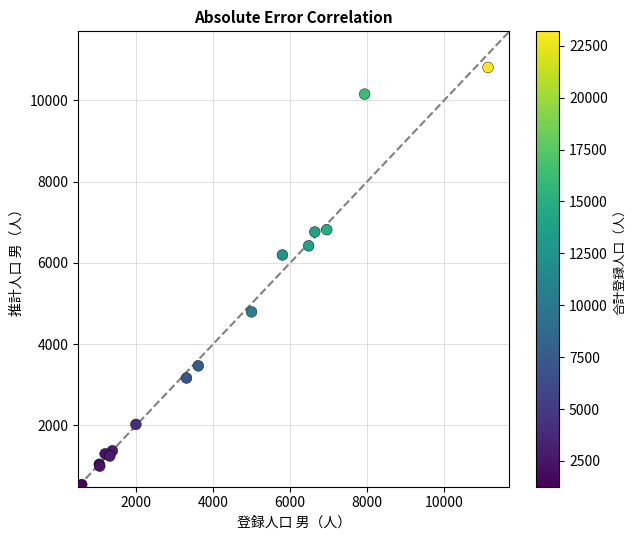

What Y value in the scatter plot is closest to 5680?

6197